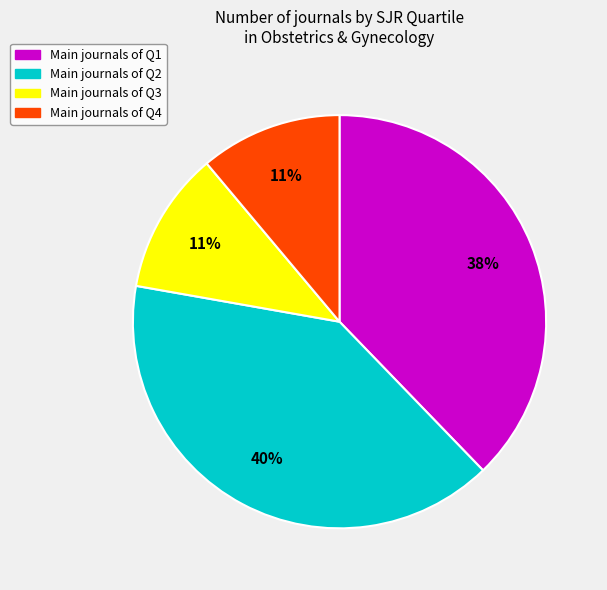

To the nearest percent, what is the average slice percentage?

25%